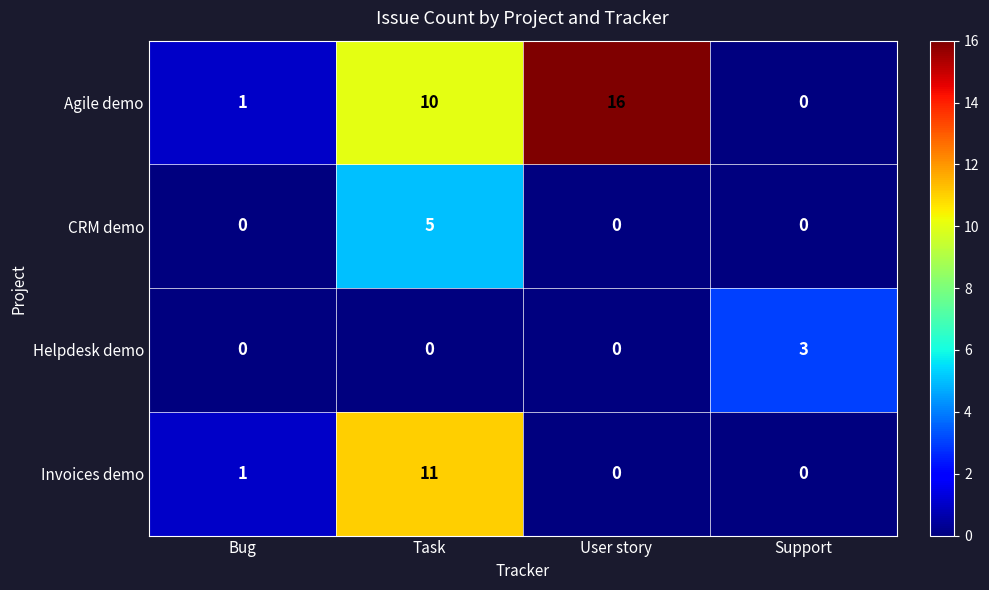

What is the difference between the maximum and minimum values in the Helpdesk demo series?

3